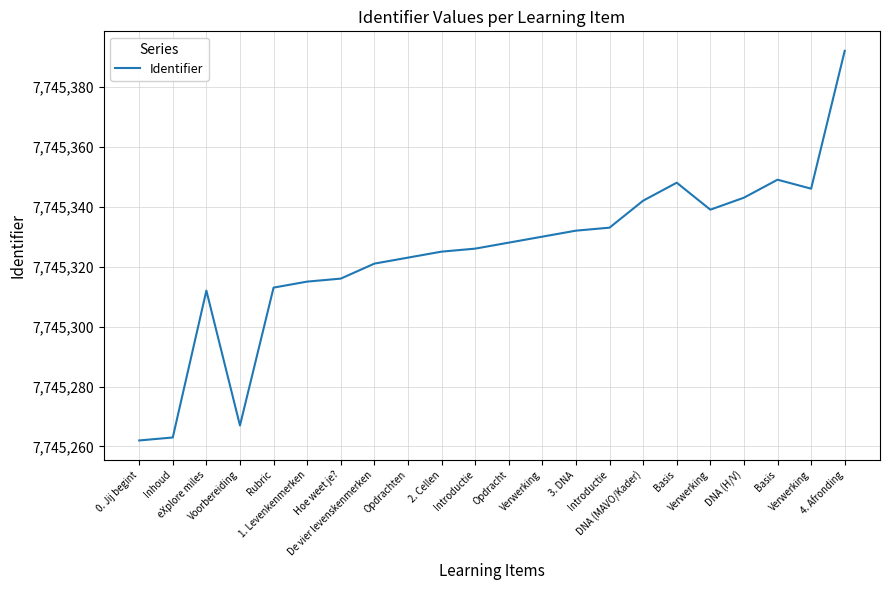

At which label is the value closest to 7745327?

Introductie